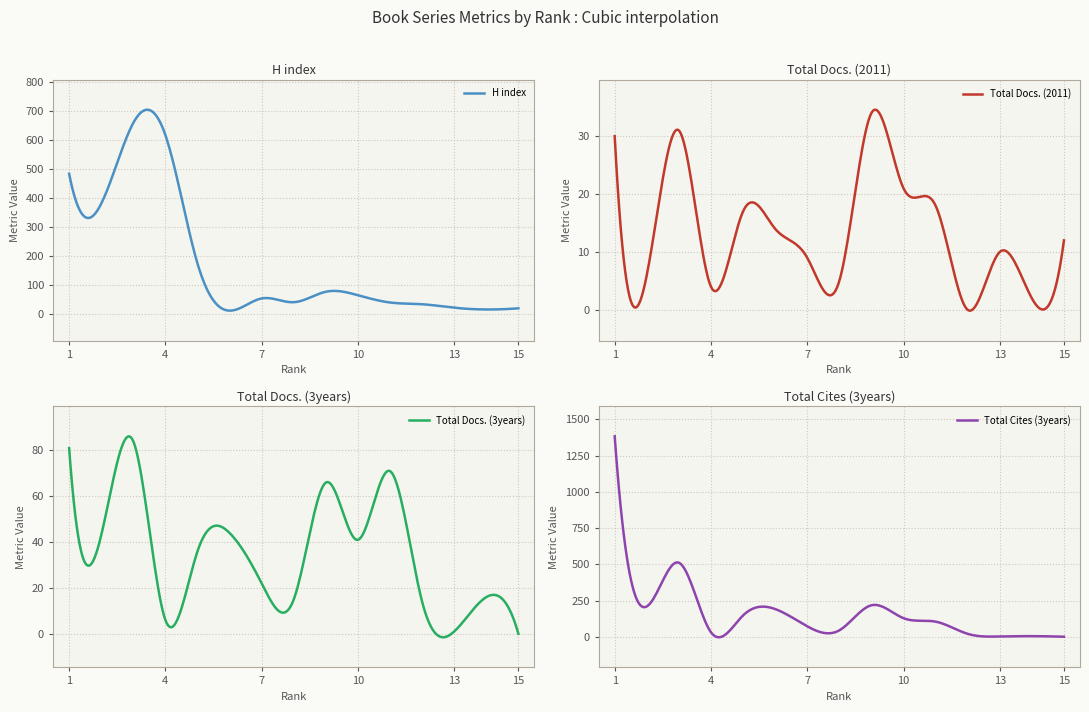

Count the number of data series in this chart.

4